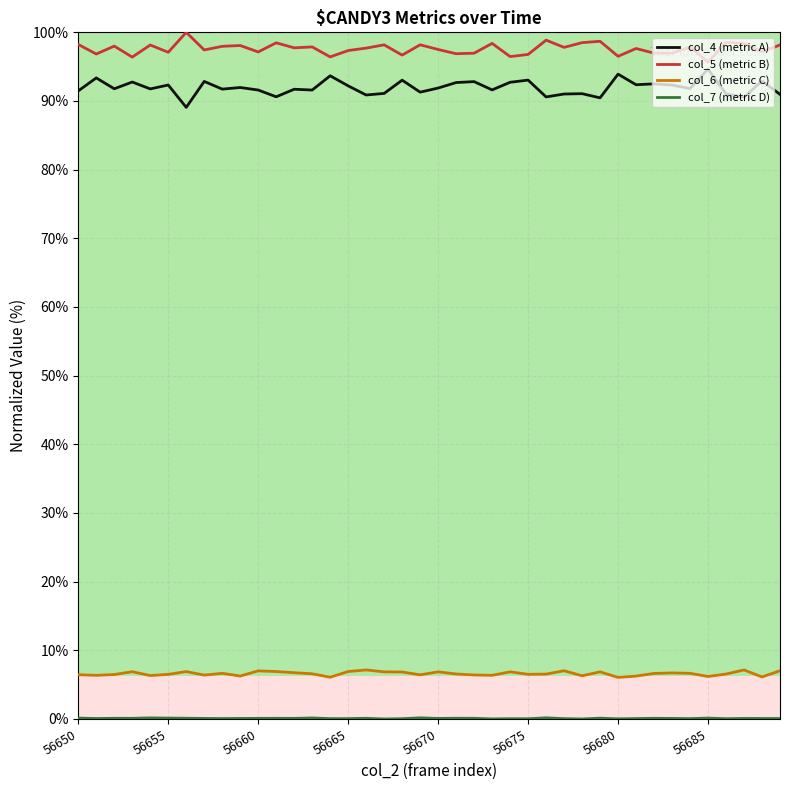

True or false: col_4 (metric A) and col_6 (metric C) cross at least once.

False